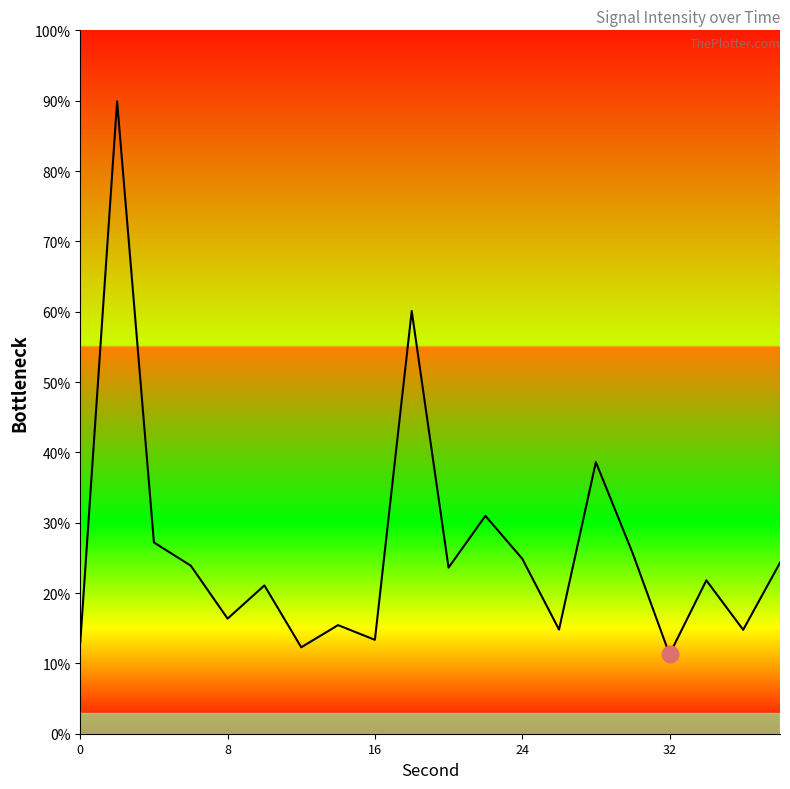

What is the difference between the maximum and minimum values?

78.6